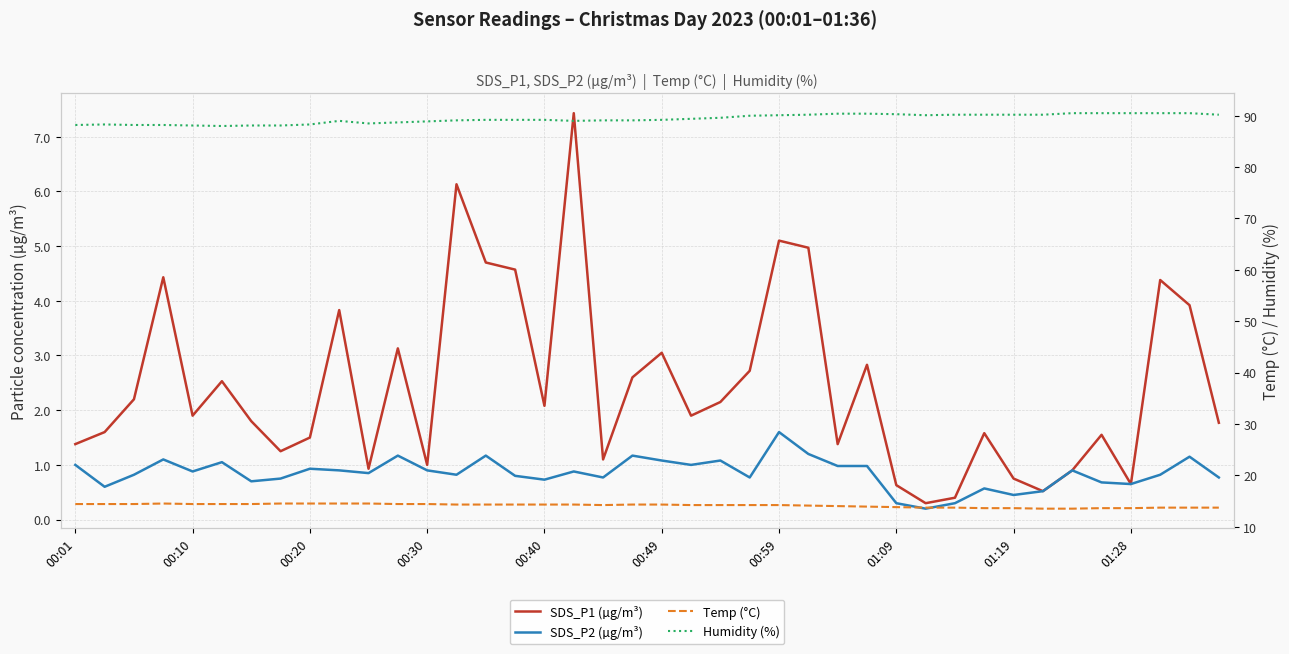

Which series changed the most between 00:20 and 34?

Humidity (%)